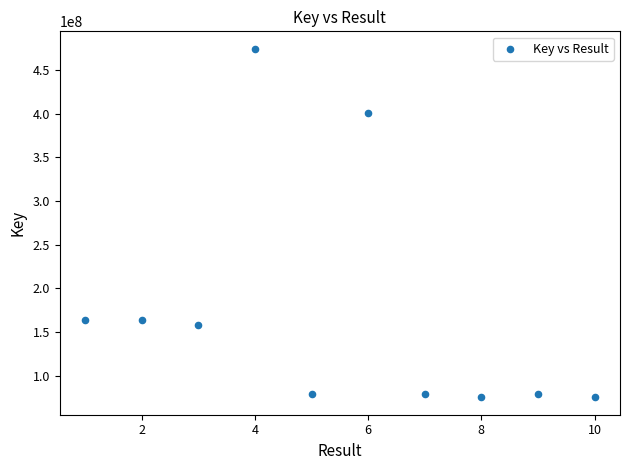

What is the range of Y values (max minus min)?

399157454